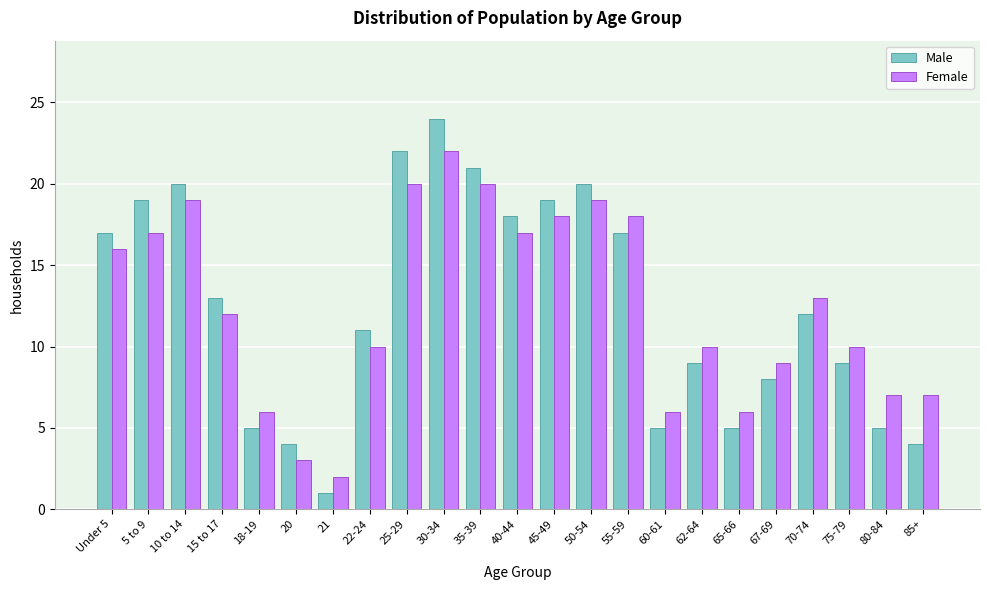

True or false: Male has a value of 5 at 65-66.

True